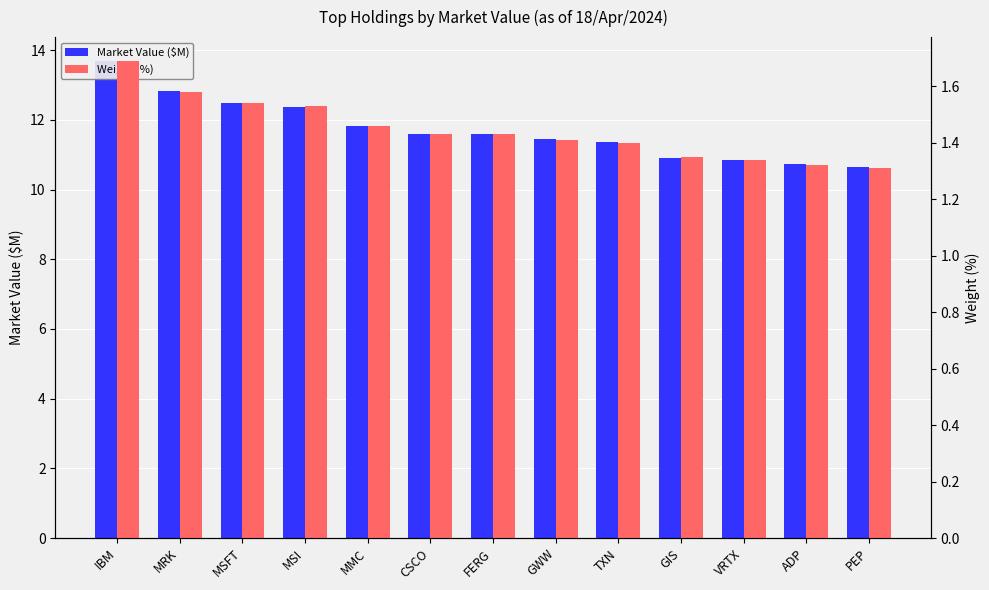

Reading left to right, extract all data points from this chart.

Market Value ($M): 13.7	12.8	12.5	12.4	11.8	11.6	11.6	11.5	11.4	10.9	10.8	10.7	10.7
Weight (%): 1.7	1.6	1.5	1.5	1.5	1.4	1.4	1.4	1.4	1.4	1.3	1.3	1.3